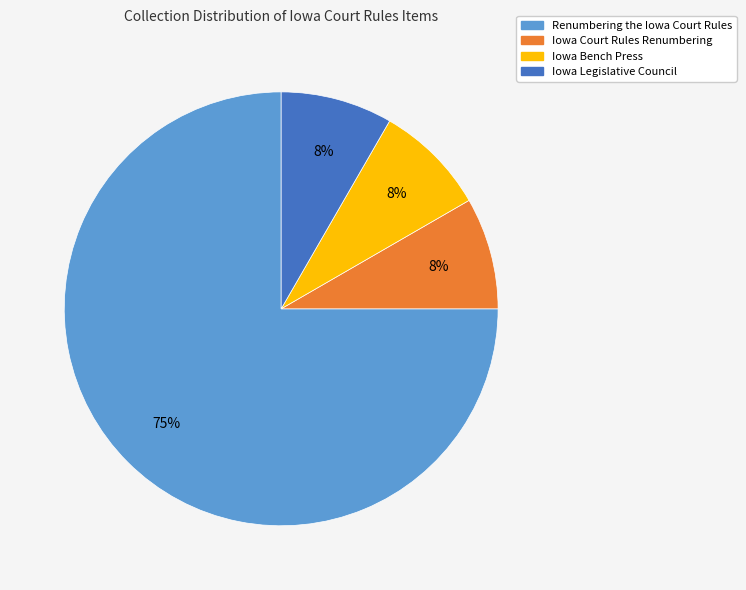

Approximately how many times larger is the value at Iowa Bench Press compared to Renumbering the Iowa Court Rules?

0.1